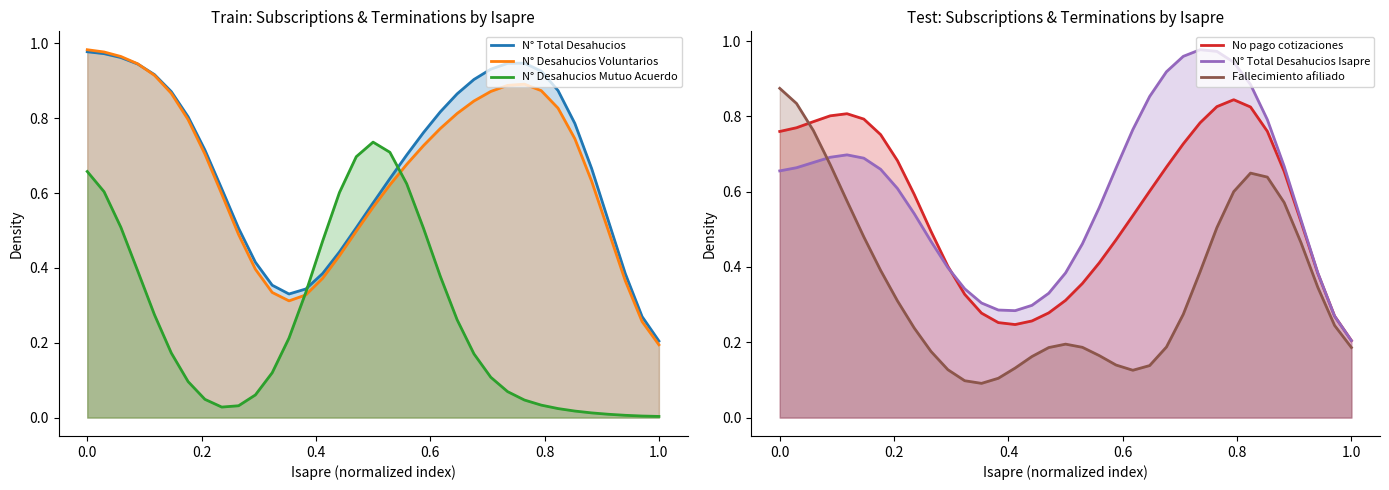

How many data points does each series have?

35